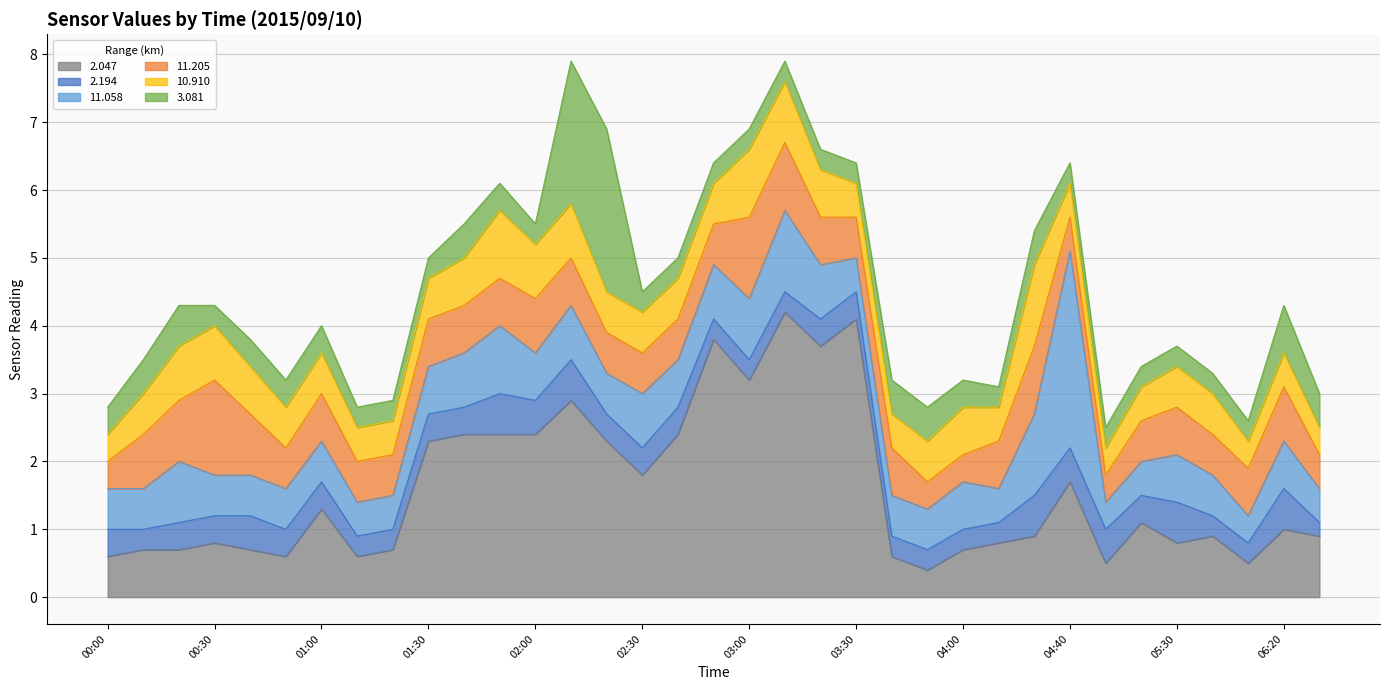

Which series changed the most between 03:40 and 05:20?

2.047